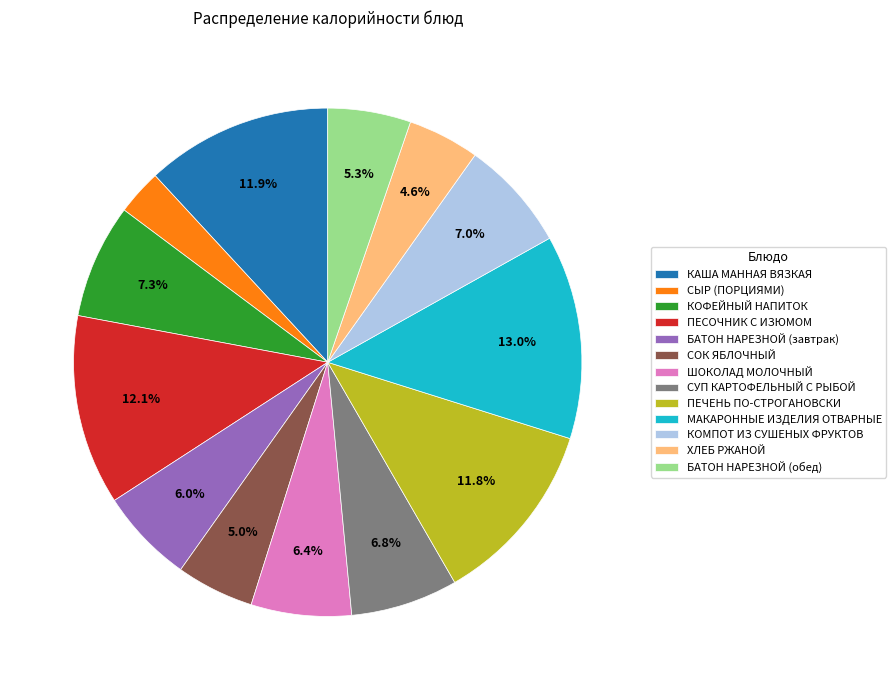

To the nearest percent, what is the average slice percentage?

8%